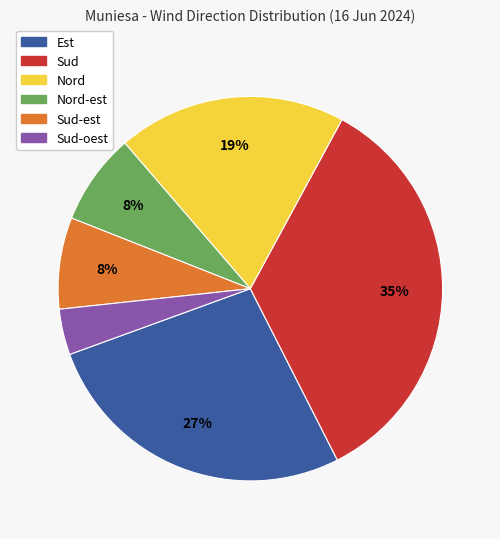

To the nearest percent, what is the difference between the largest and smallest slice percentages?

31%